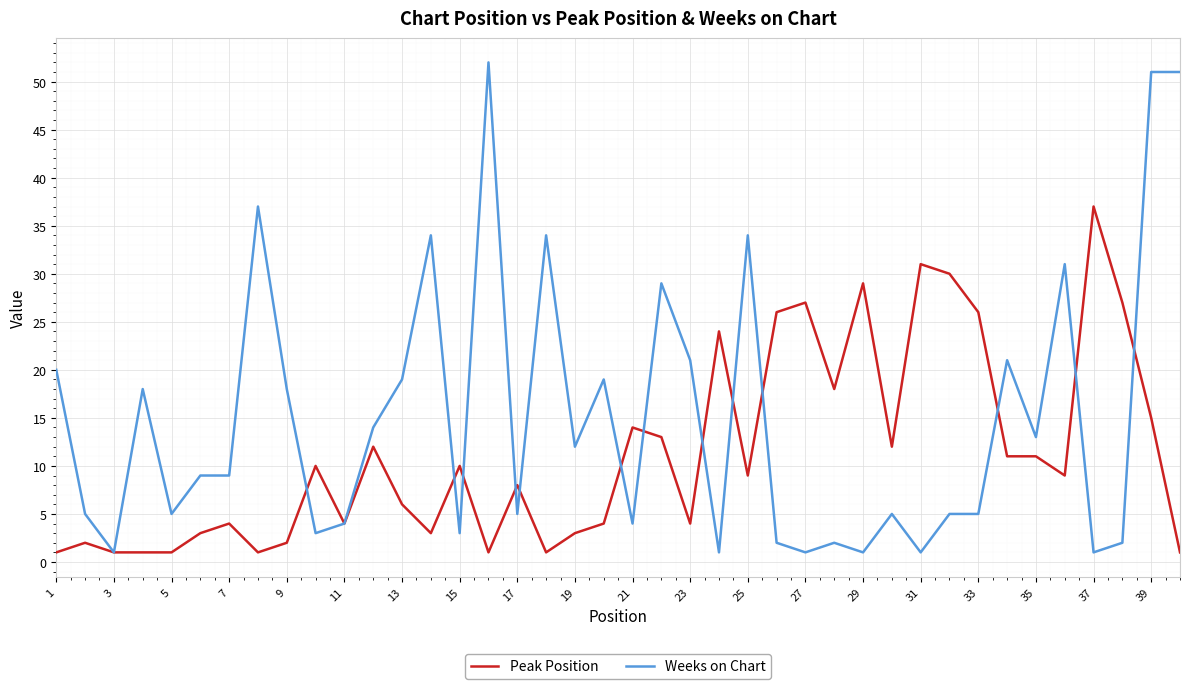

What is the lowest value of the Weeks on Chart series?

1